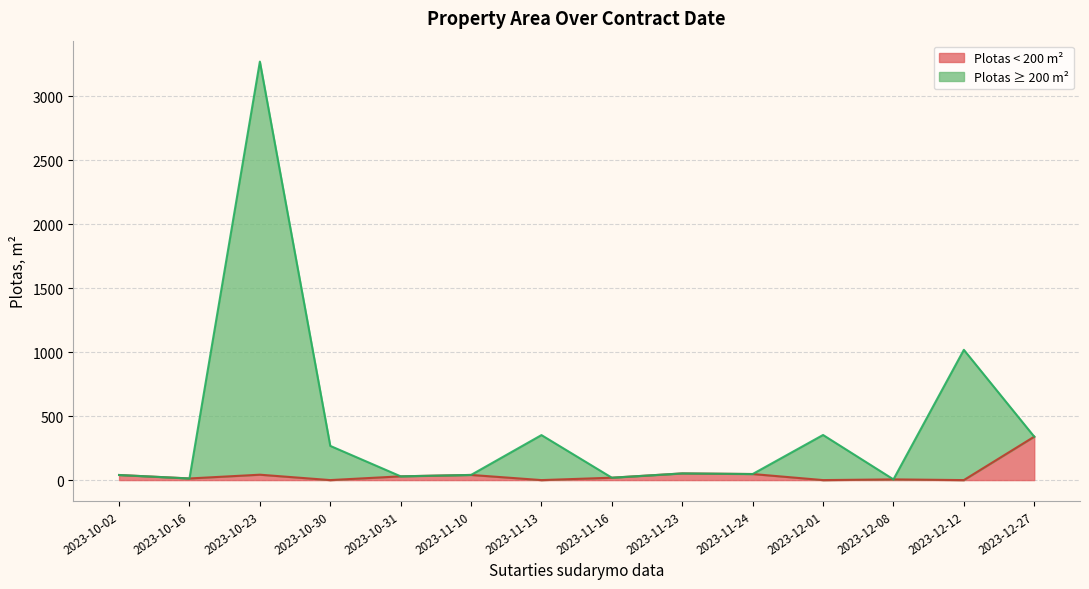

True or false: the data shows 237.3 at 2023-12-12.

False